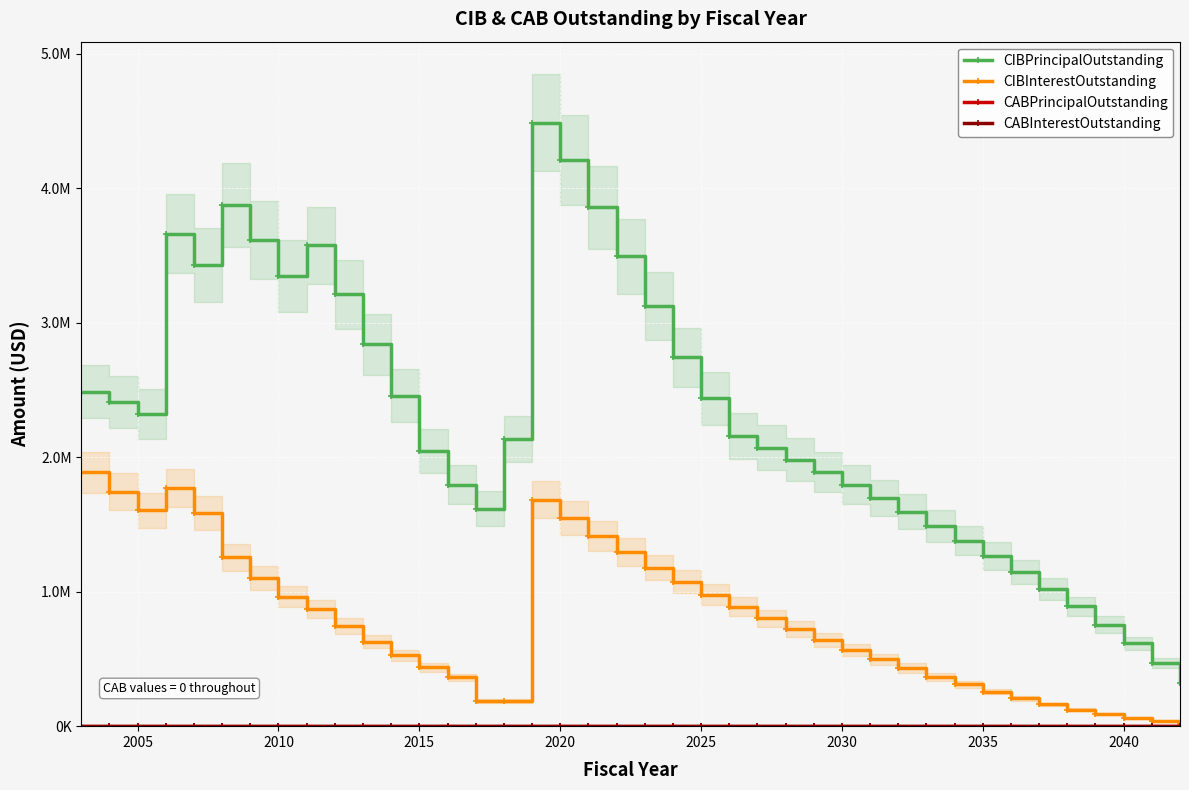

Which series has the widest spread of values?

CIBPrincipalOutstanding